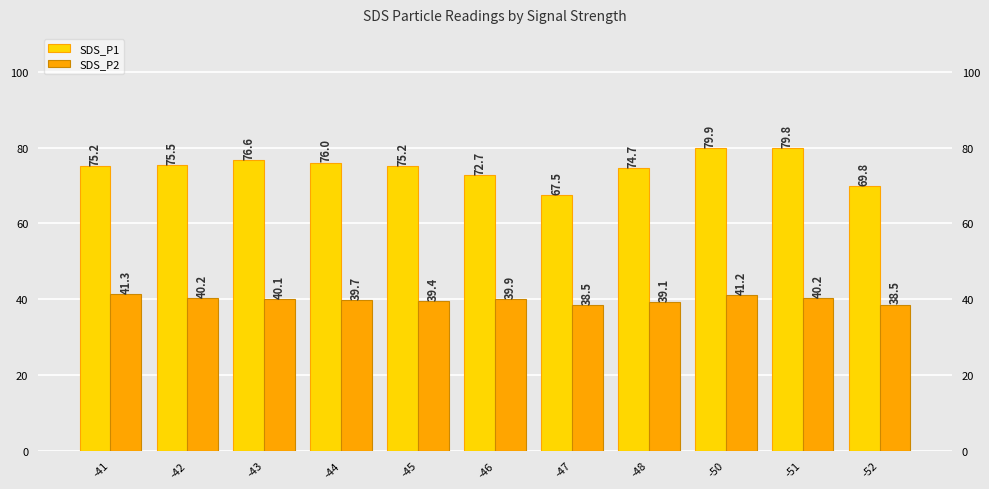

Reading left to right, extract all data points from this chart.

SDS_P1: 75.2	75.5	76.6	76.0	75.2	72.7	67.5	74.7	79.9	79.8	69.8
SDS_P2: 41.3	40.2	40.1	39.7	39.4	39.9	38.5	39.1	41.2	40.2	38.5